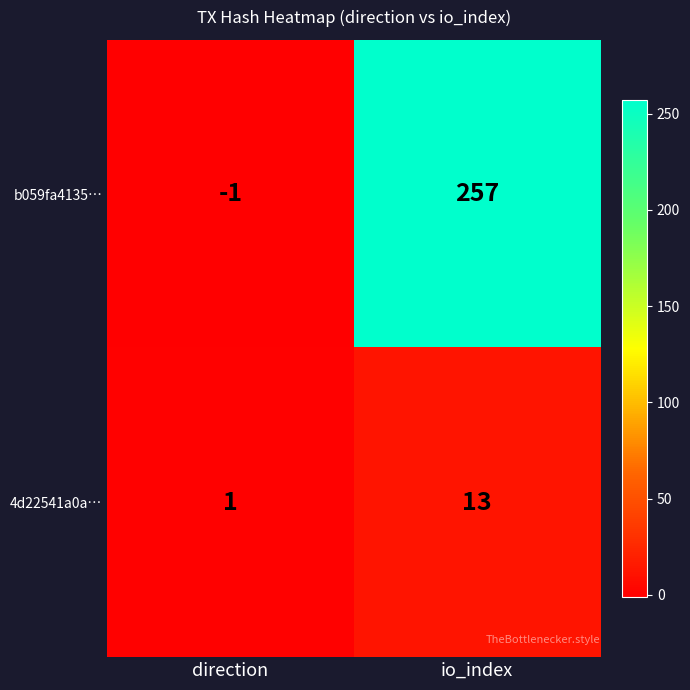

How many values in b059fa4135… are below zero?

1